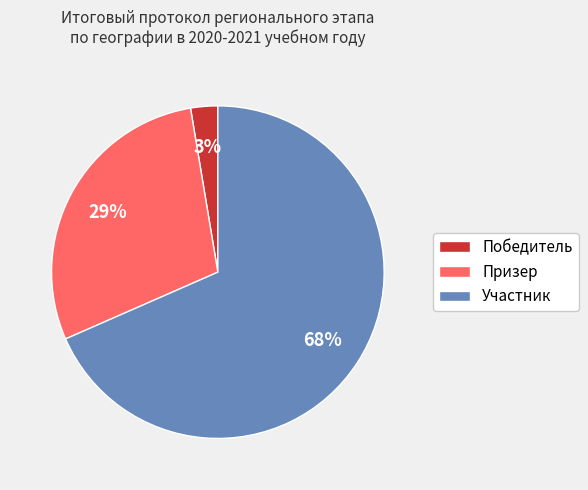

Which category has the smallest portion of the pie?

Победитель